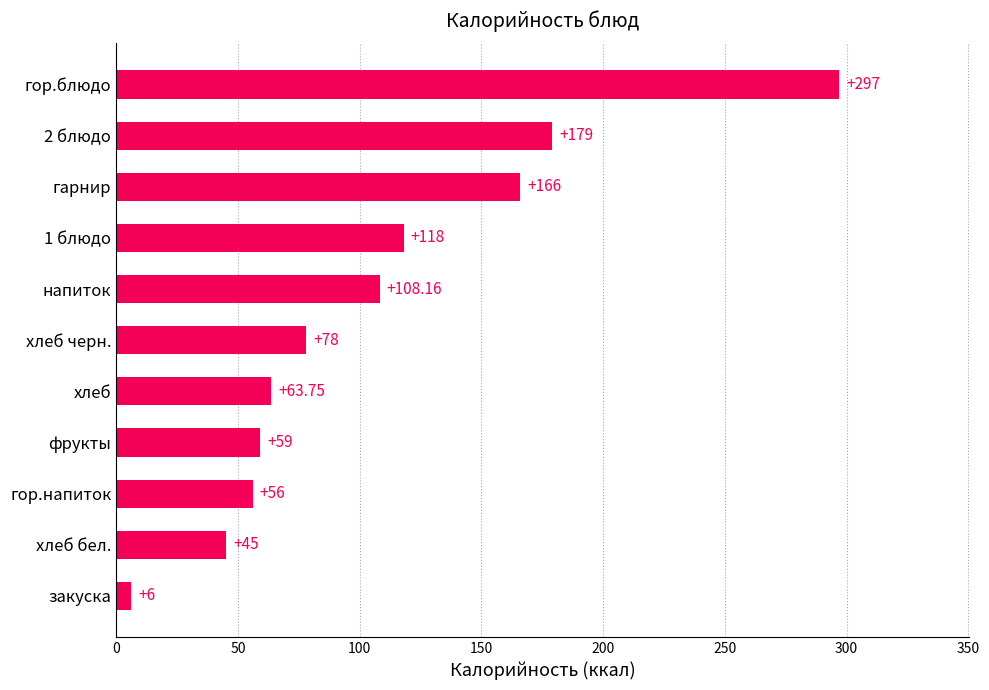

What is the change in value from гор.напиток to 2 блюдо?

+123.0